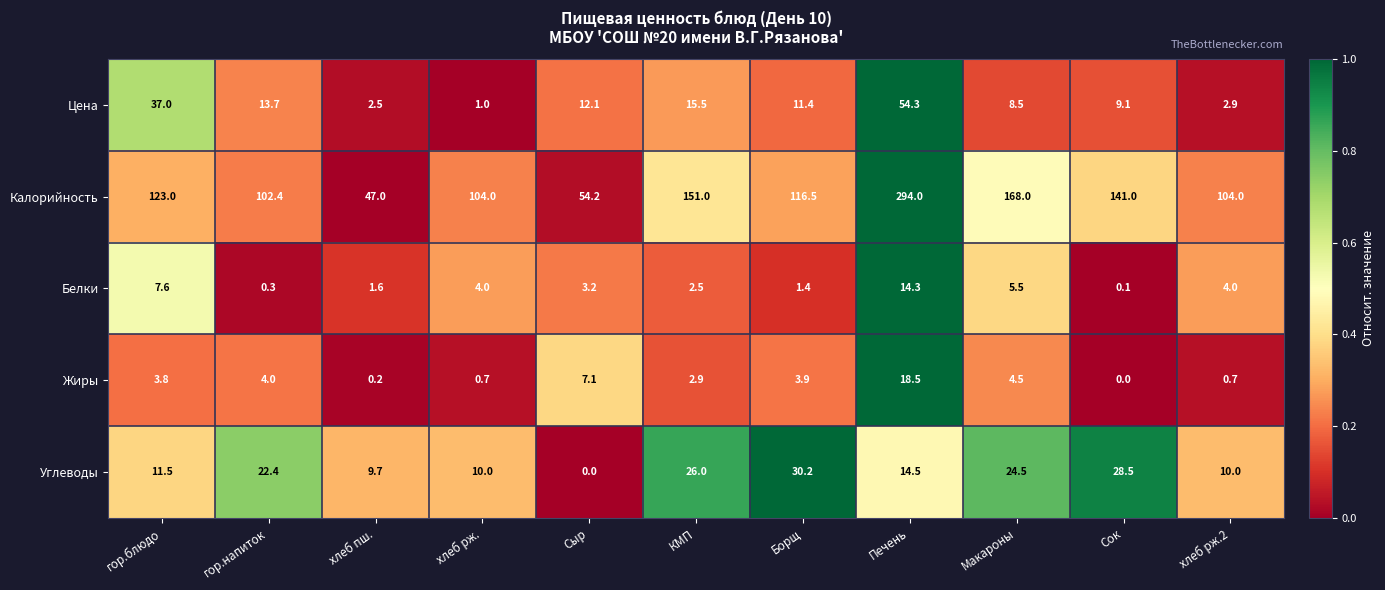

Which series changed the most between Сыр and Печень?

Калорийность